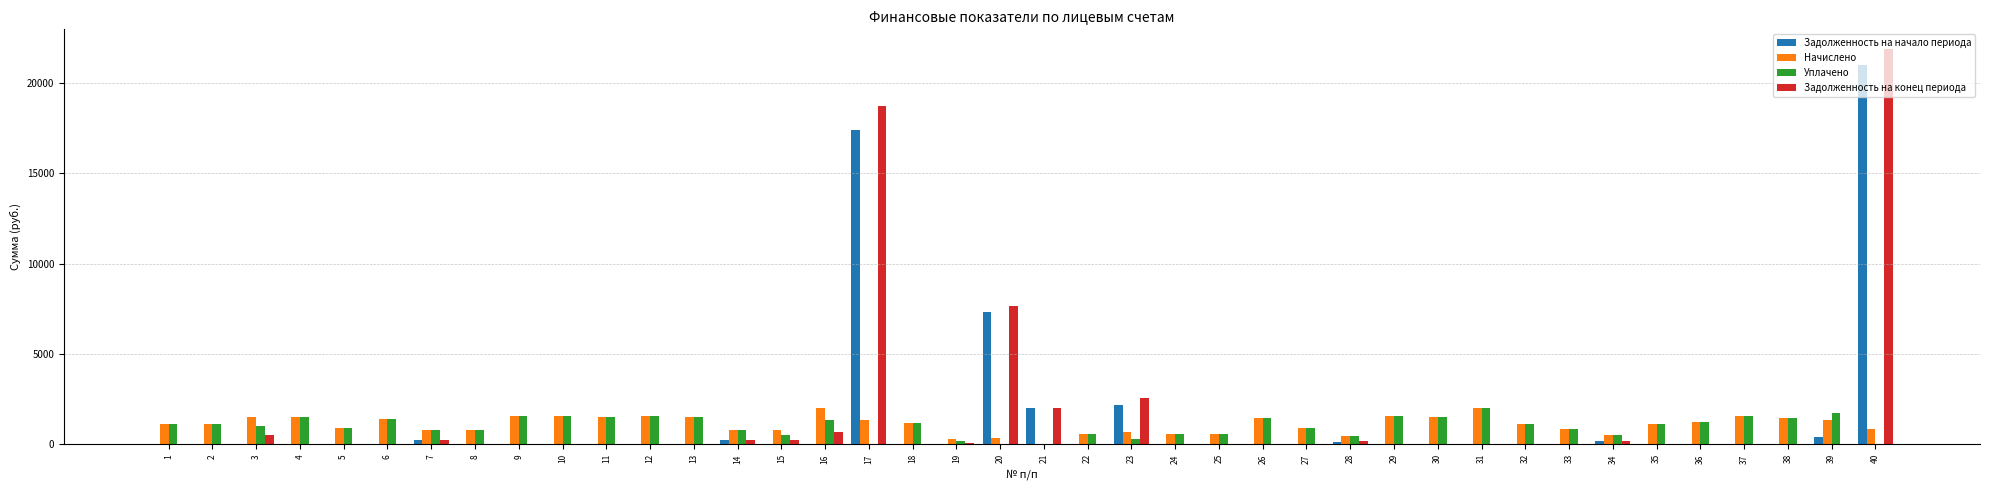

The Задолженность на конец периода series shows 0.0 at 37. True or false?

True